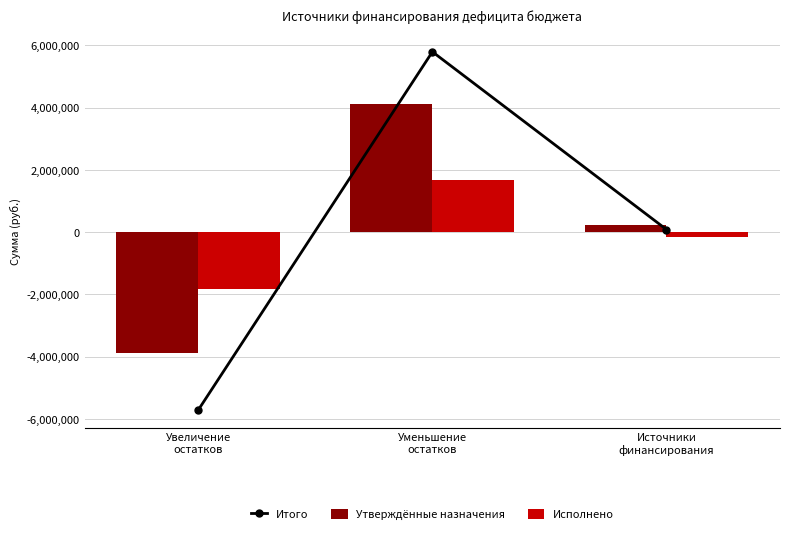

What is the difference between the maximum and minimum values in the Исполнено series?

3513121.9